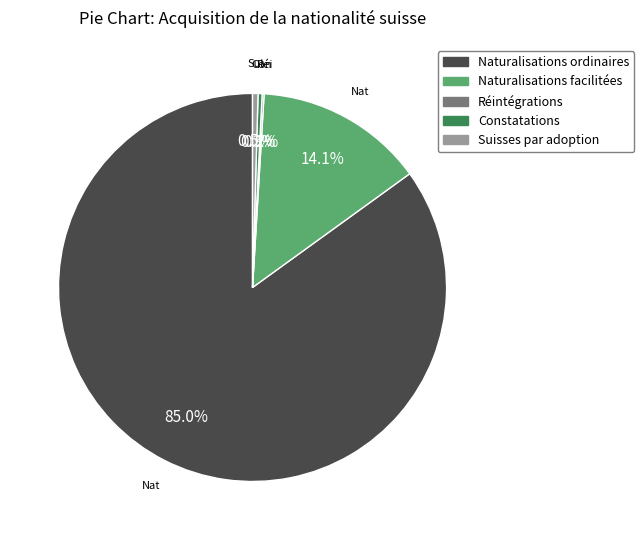

True or false: Naturalisations facilitées accounts for 28% of the total.

False